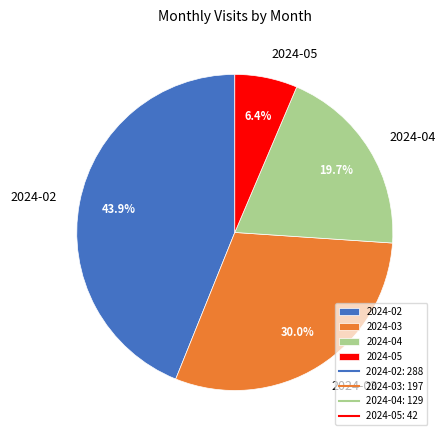

What percentage is the 2024-02 slice, to the nearest percent?

44%